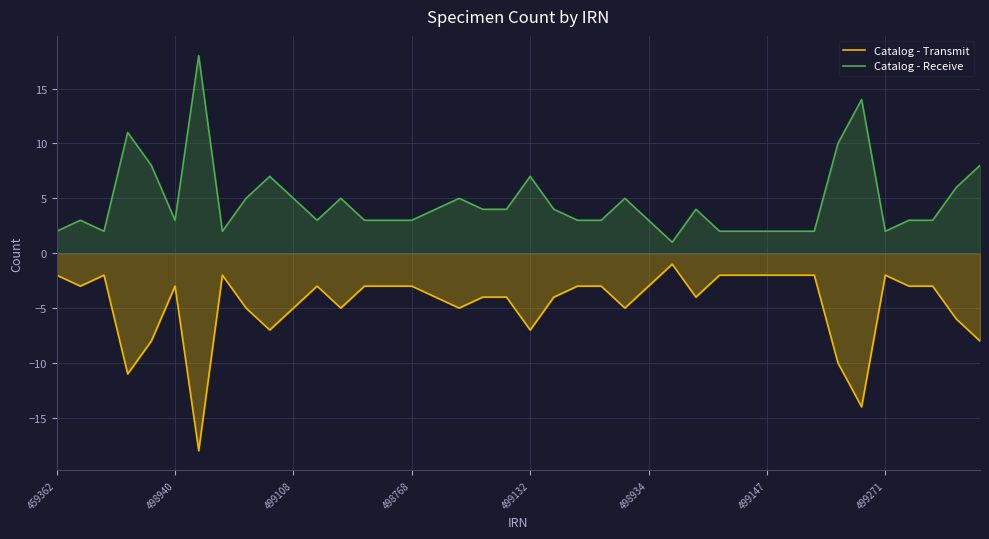

True or false: Catalog - Transmit and Catalog - Receive cross at least once.

False